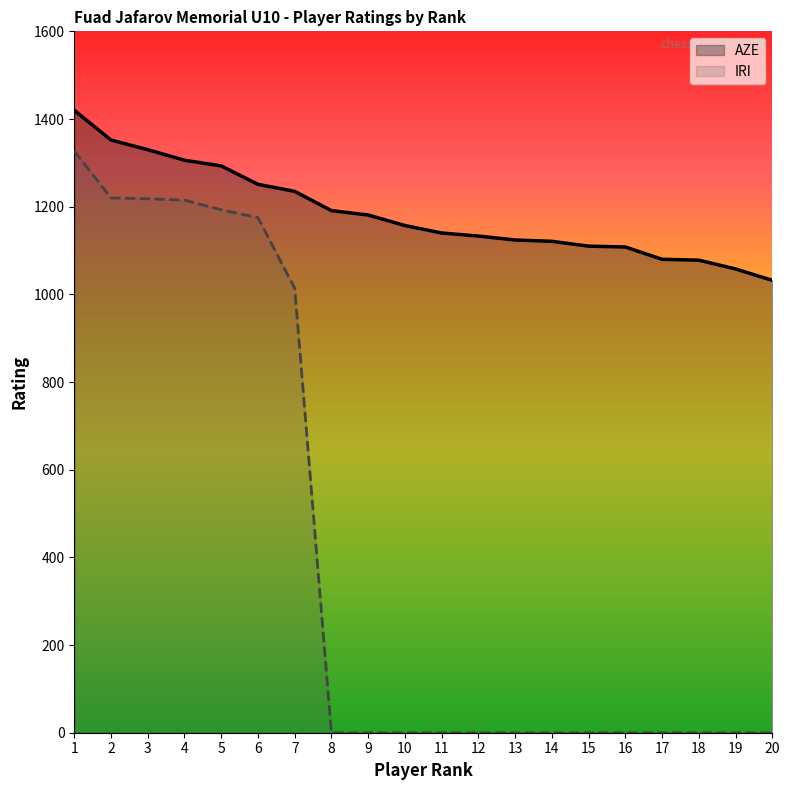

Reading left to right, transcribe all the data shown in this chart.

AZE: 1420	1352	1330	1306	1293	1251	1235	1191	1181	1157	1140	1133	1124	1121	1110	1108	1080	1078	1058	1032
IRI: 1327	1220	1218	1215	1193	1175	1014	0	0	0	0	0	0	0	0	0	0	0	0	0